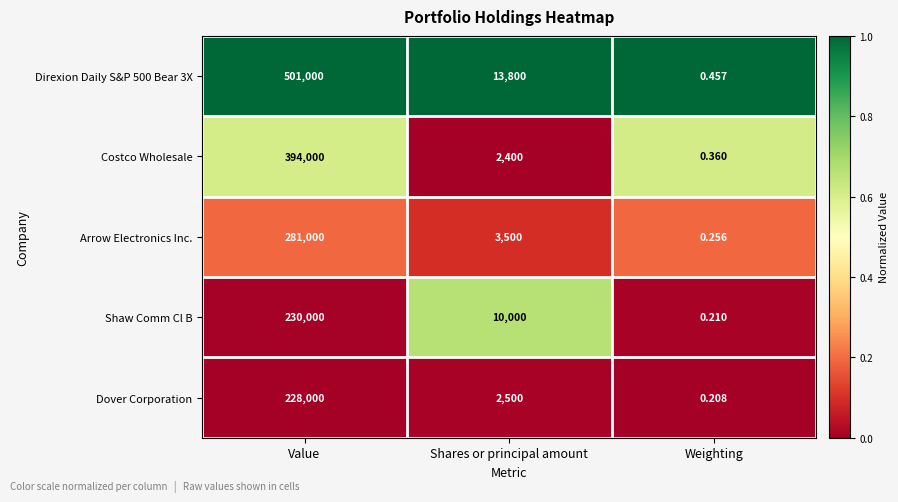

Which category has the highest value across all series?

Value